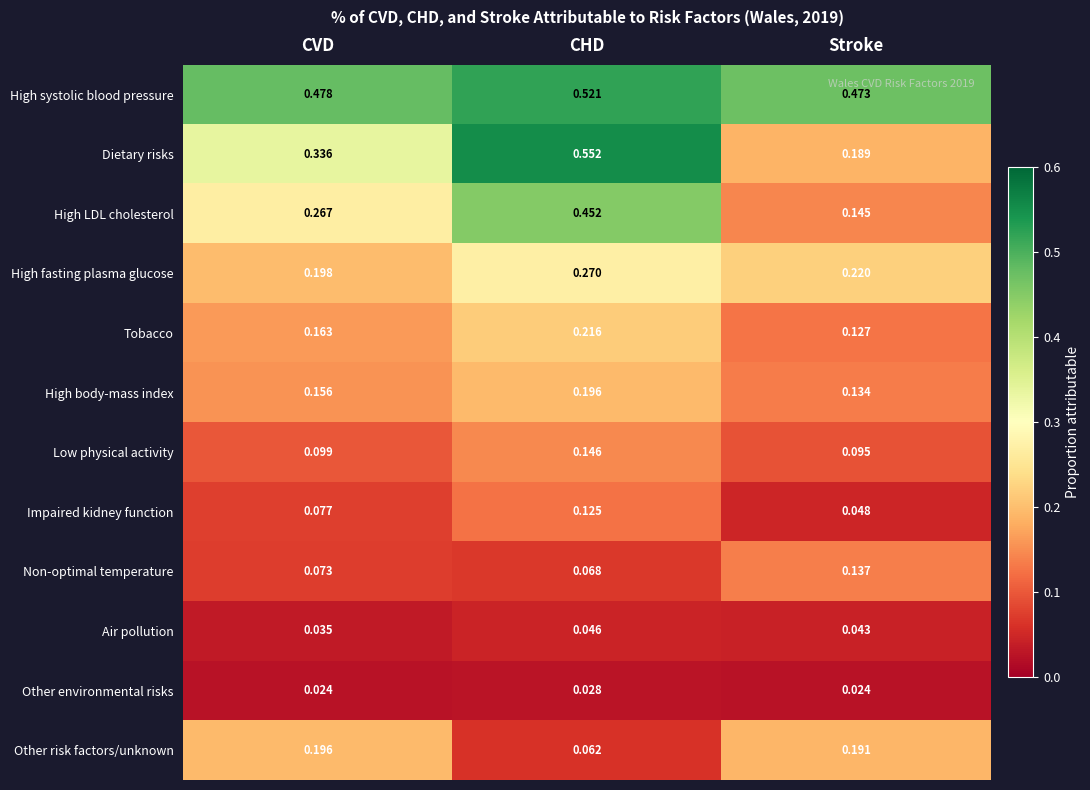

Which category has the highest value across all series?

CHD